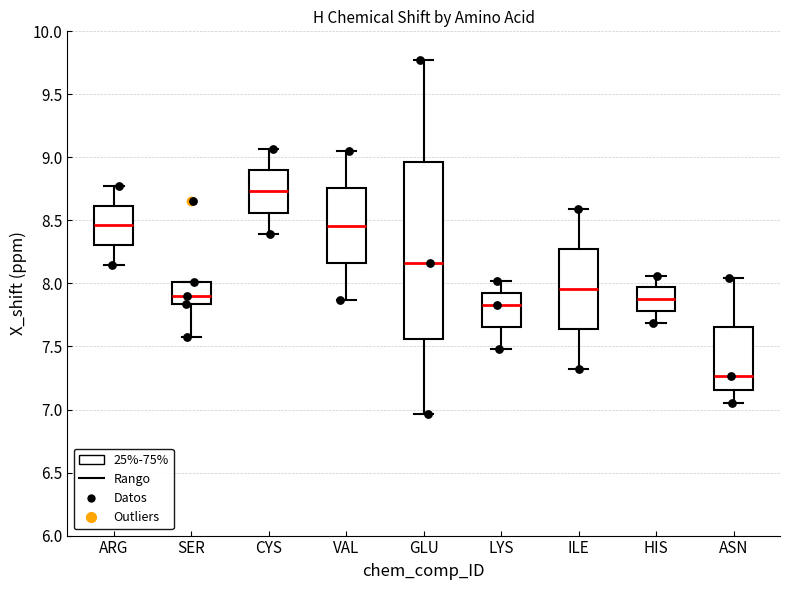

Reading left to right, transcribe this box plot: for each box, give where its median line is, the range the box spans, and where its two whiskers end, as read against the y-axis. The values are not printed on the chart, so give them approximately, as read against the axis.

ARG: median 8.45, box 8.30 to 8.60, whiskers 8.15 to 8.80
SER: median 7.90, box 7.85 to 8.00, whiskers 7.60 to 8.00
CYS: median 8.75, box 8.55 to 8.90, whiskers 8.40 to 9.05
VAL: median 8.45, box 8.15 to 8.75, whiskers 7.85 to 9.05
GLU: median 8.15, box 7.55 to 8.95, whiskers 6.95 to 9.75
LYS: median 7.85, box 7.65 to 7.90, whiskers 7.50 to 8.00
ILE: median 7.95, box 7.65 to 8.25, whiskers 7.35 to 8.60
HIS: median 7.90, box 7.80 to 7.95, whiskers 7.70 to 8.05
ASN: median 7.25, box 7.15 to 7.65, whiskers 7.05 to 8.05